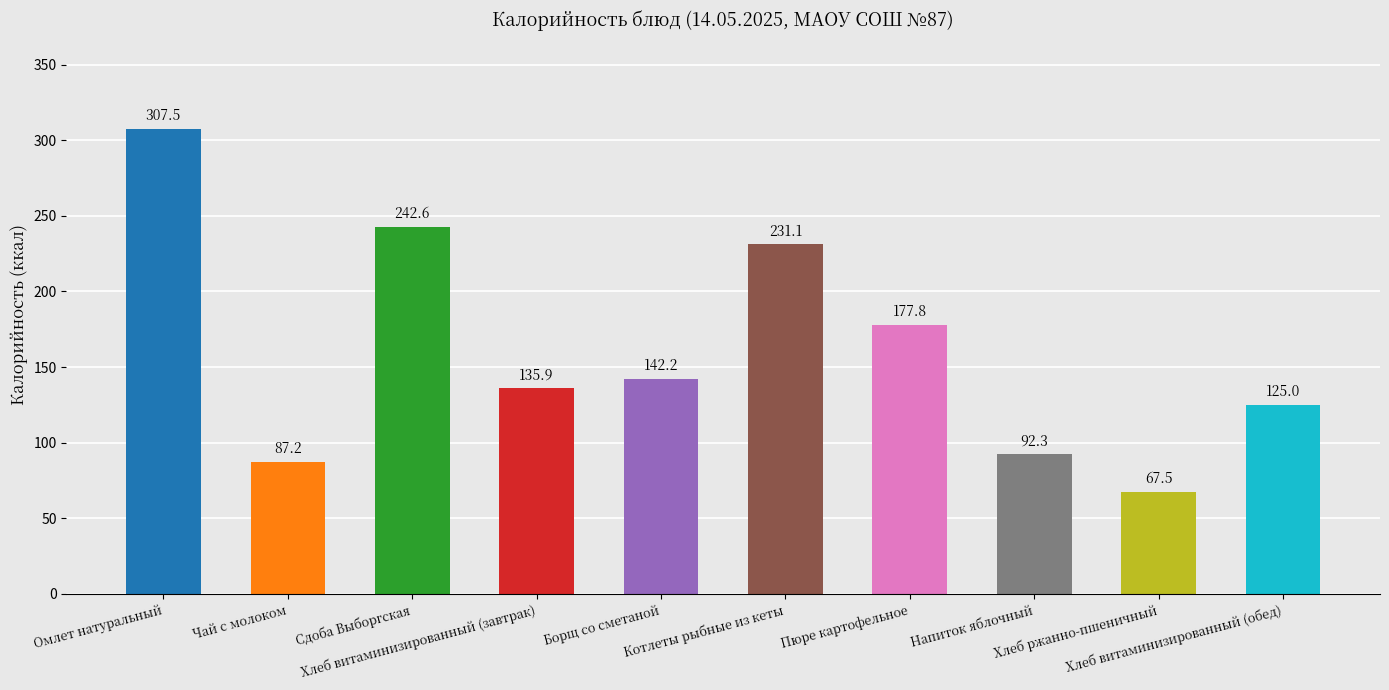

How many bars are there in total?

10